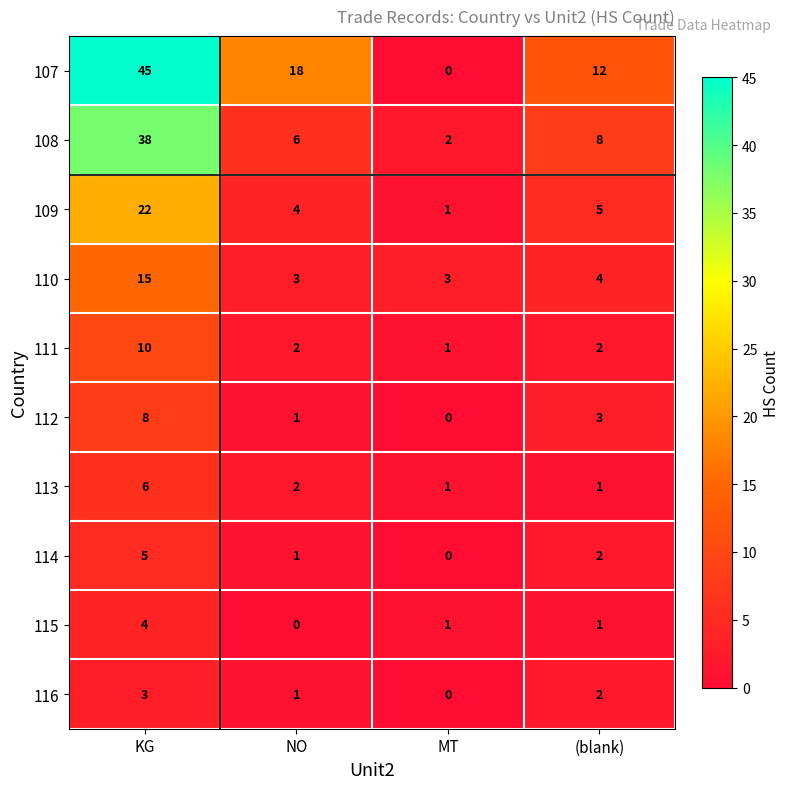

What is the greatest value displayed?

45